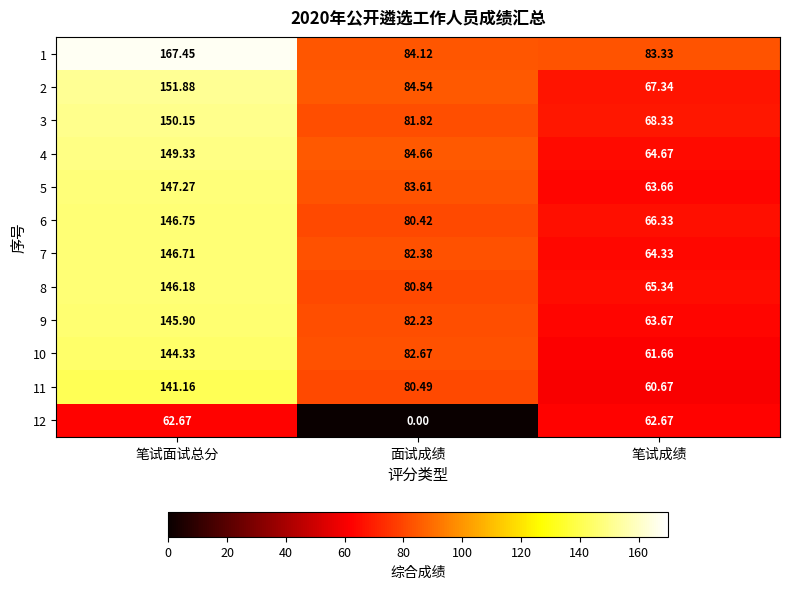

Which label corresponds to the largest value in the chart?

笔试面试总分